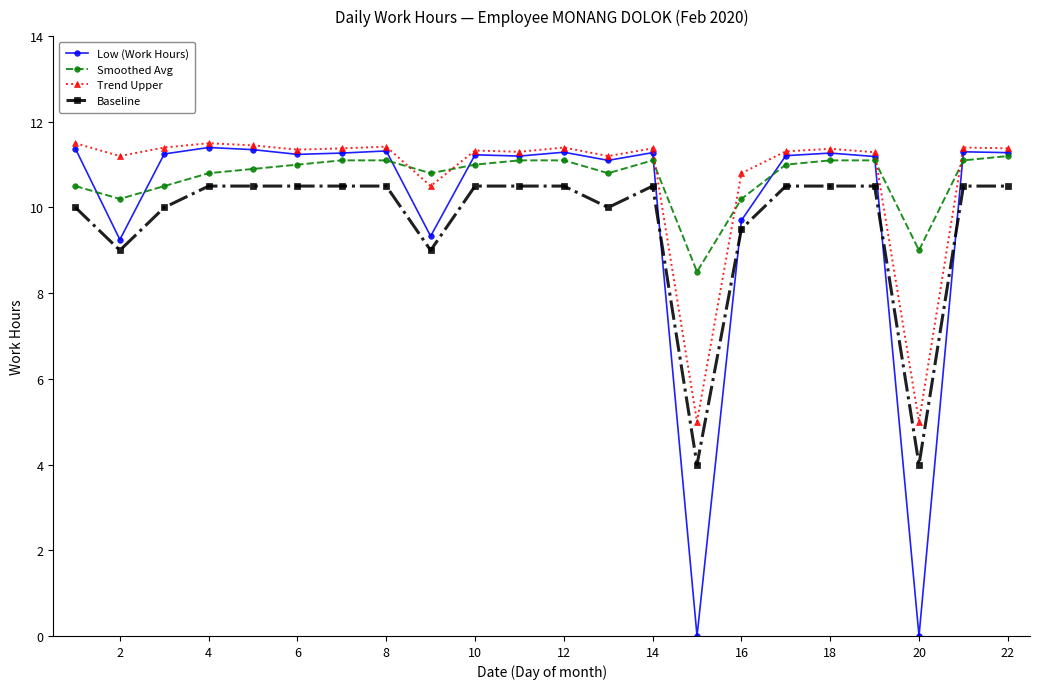

Does the chart display data point markers on the line(s)?

Yes